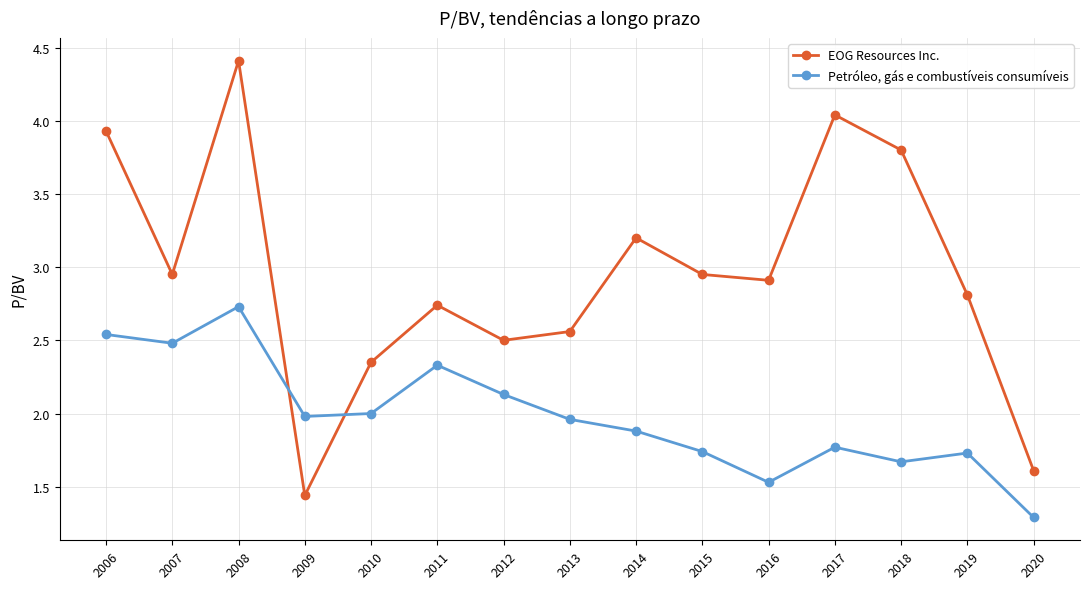

In EOG Resources Inc., how many points are higher than both neighbors (excluding endpoints)?

4